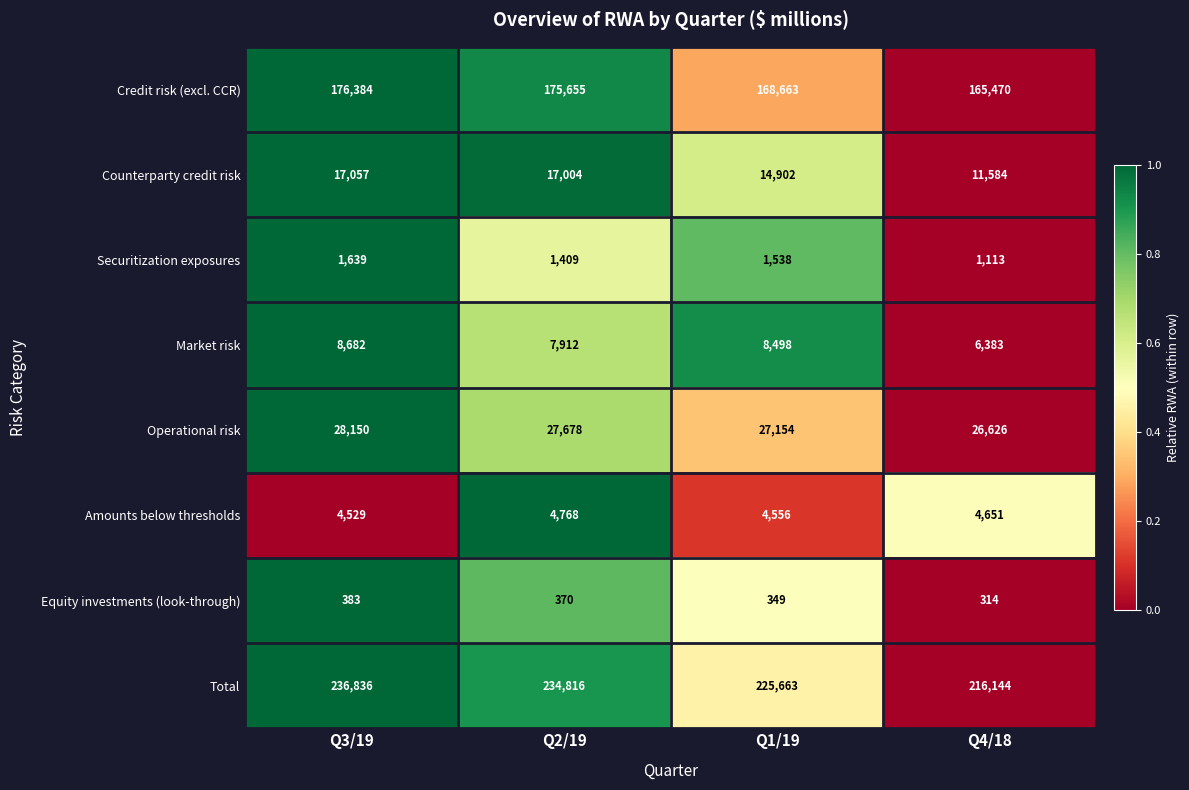

Is it true that Credit risk (excl. CCR) equals 165470 at Q4/18?

True